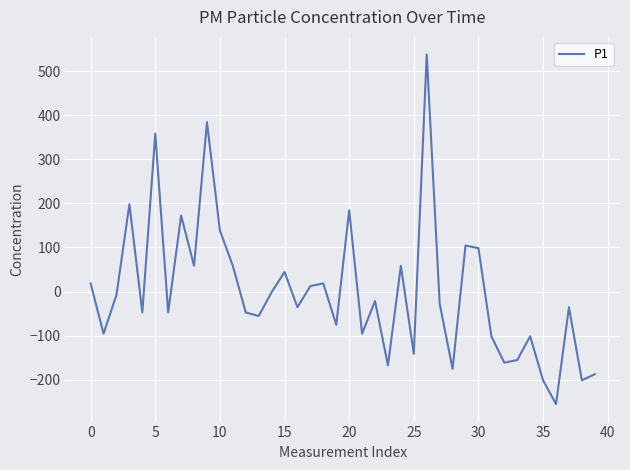

What is the difference between the maximum and minimum values?

794.0